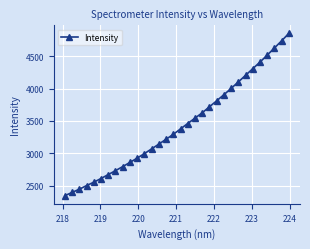

What is the minimum value shown in the chart?

2343.2